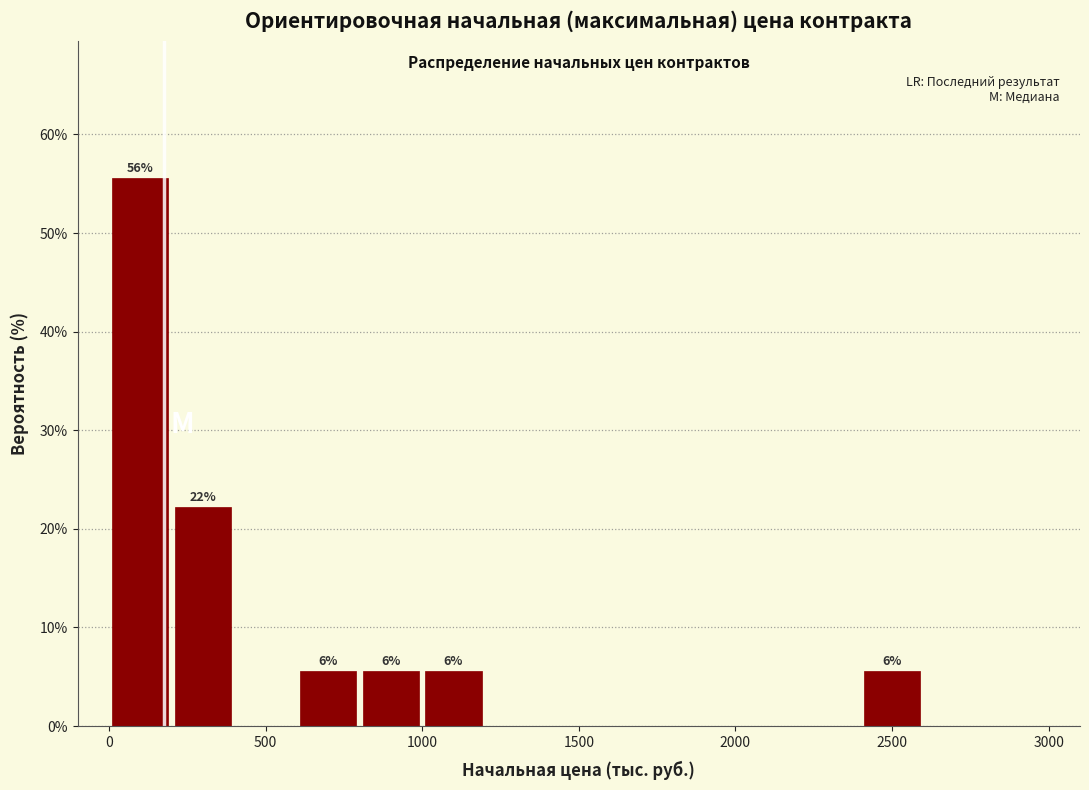

Which range on the x-axis has the tallest bar?

0 to 200